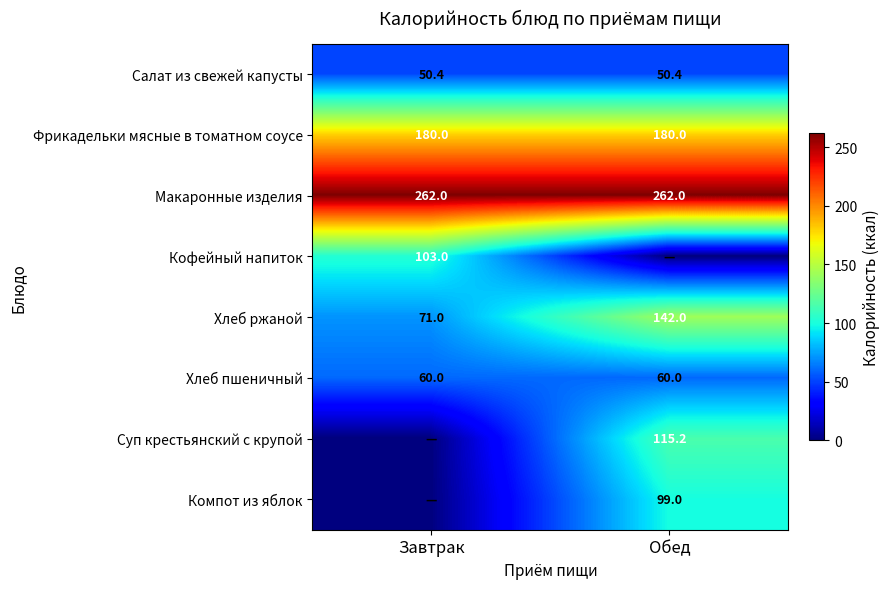

What is the sum of the Хлеб ржаной values at Обед and Завтрак?

213.0